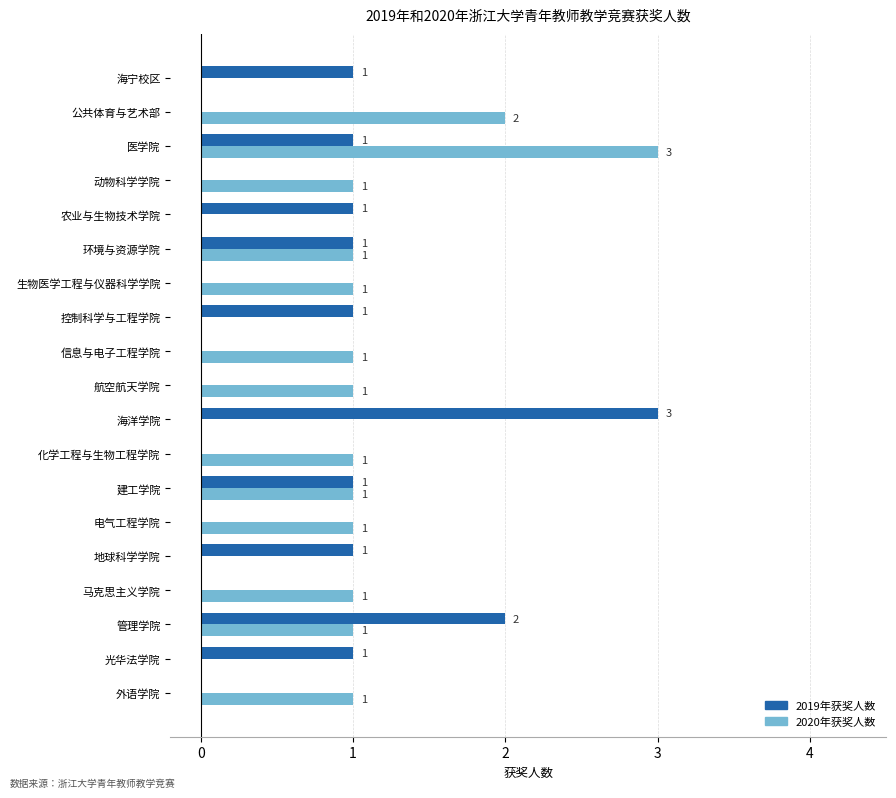

The value of 2019年获奖人数 at 建工学院 is 0. True or false?

False